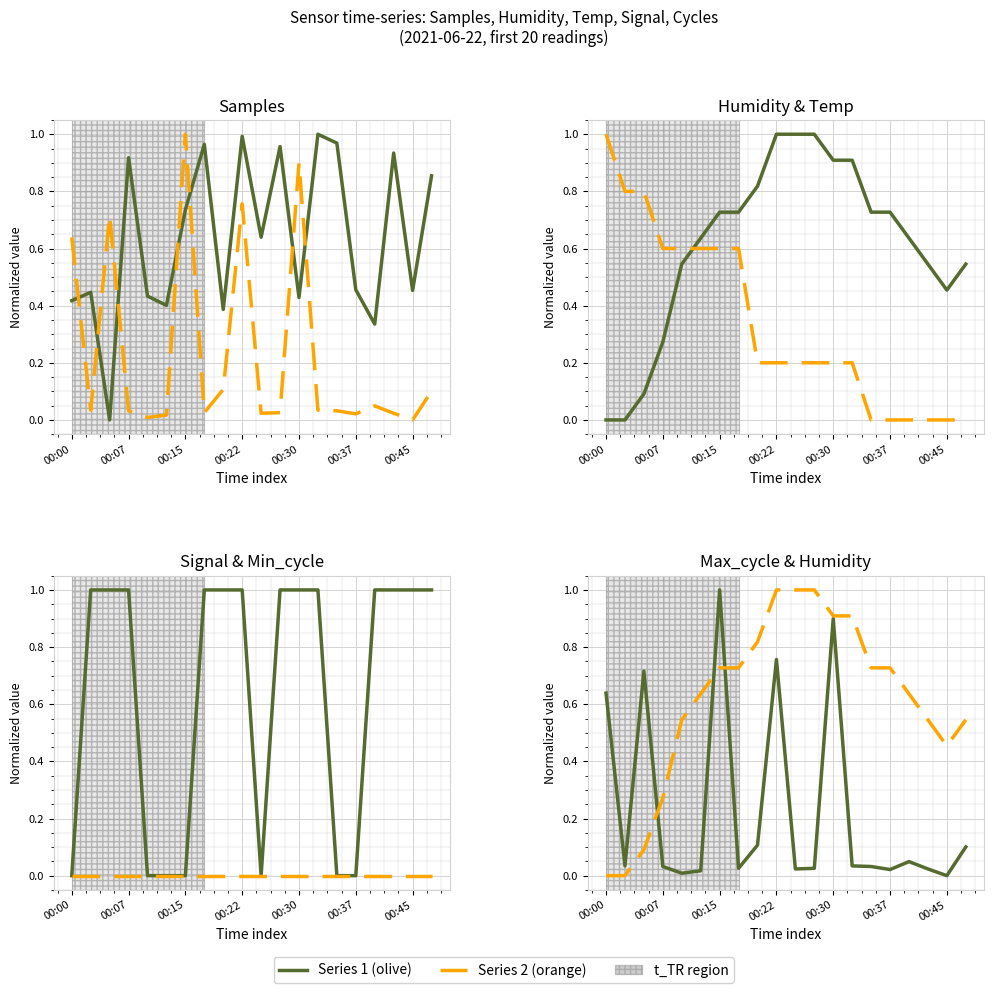

Where do Signal and Max_cycle first cross each other?

00:00 and 00:07